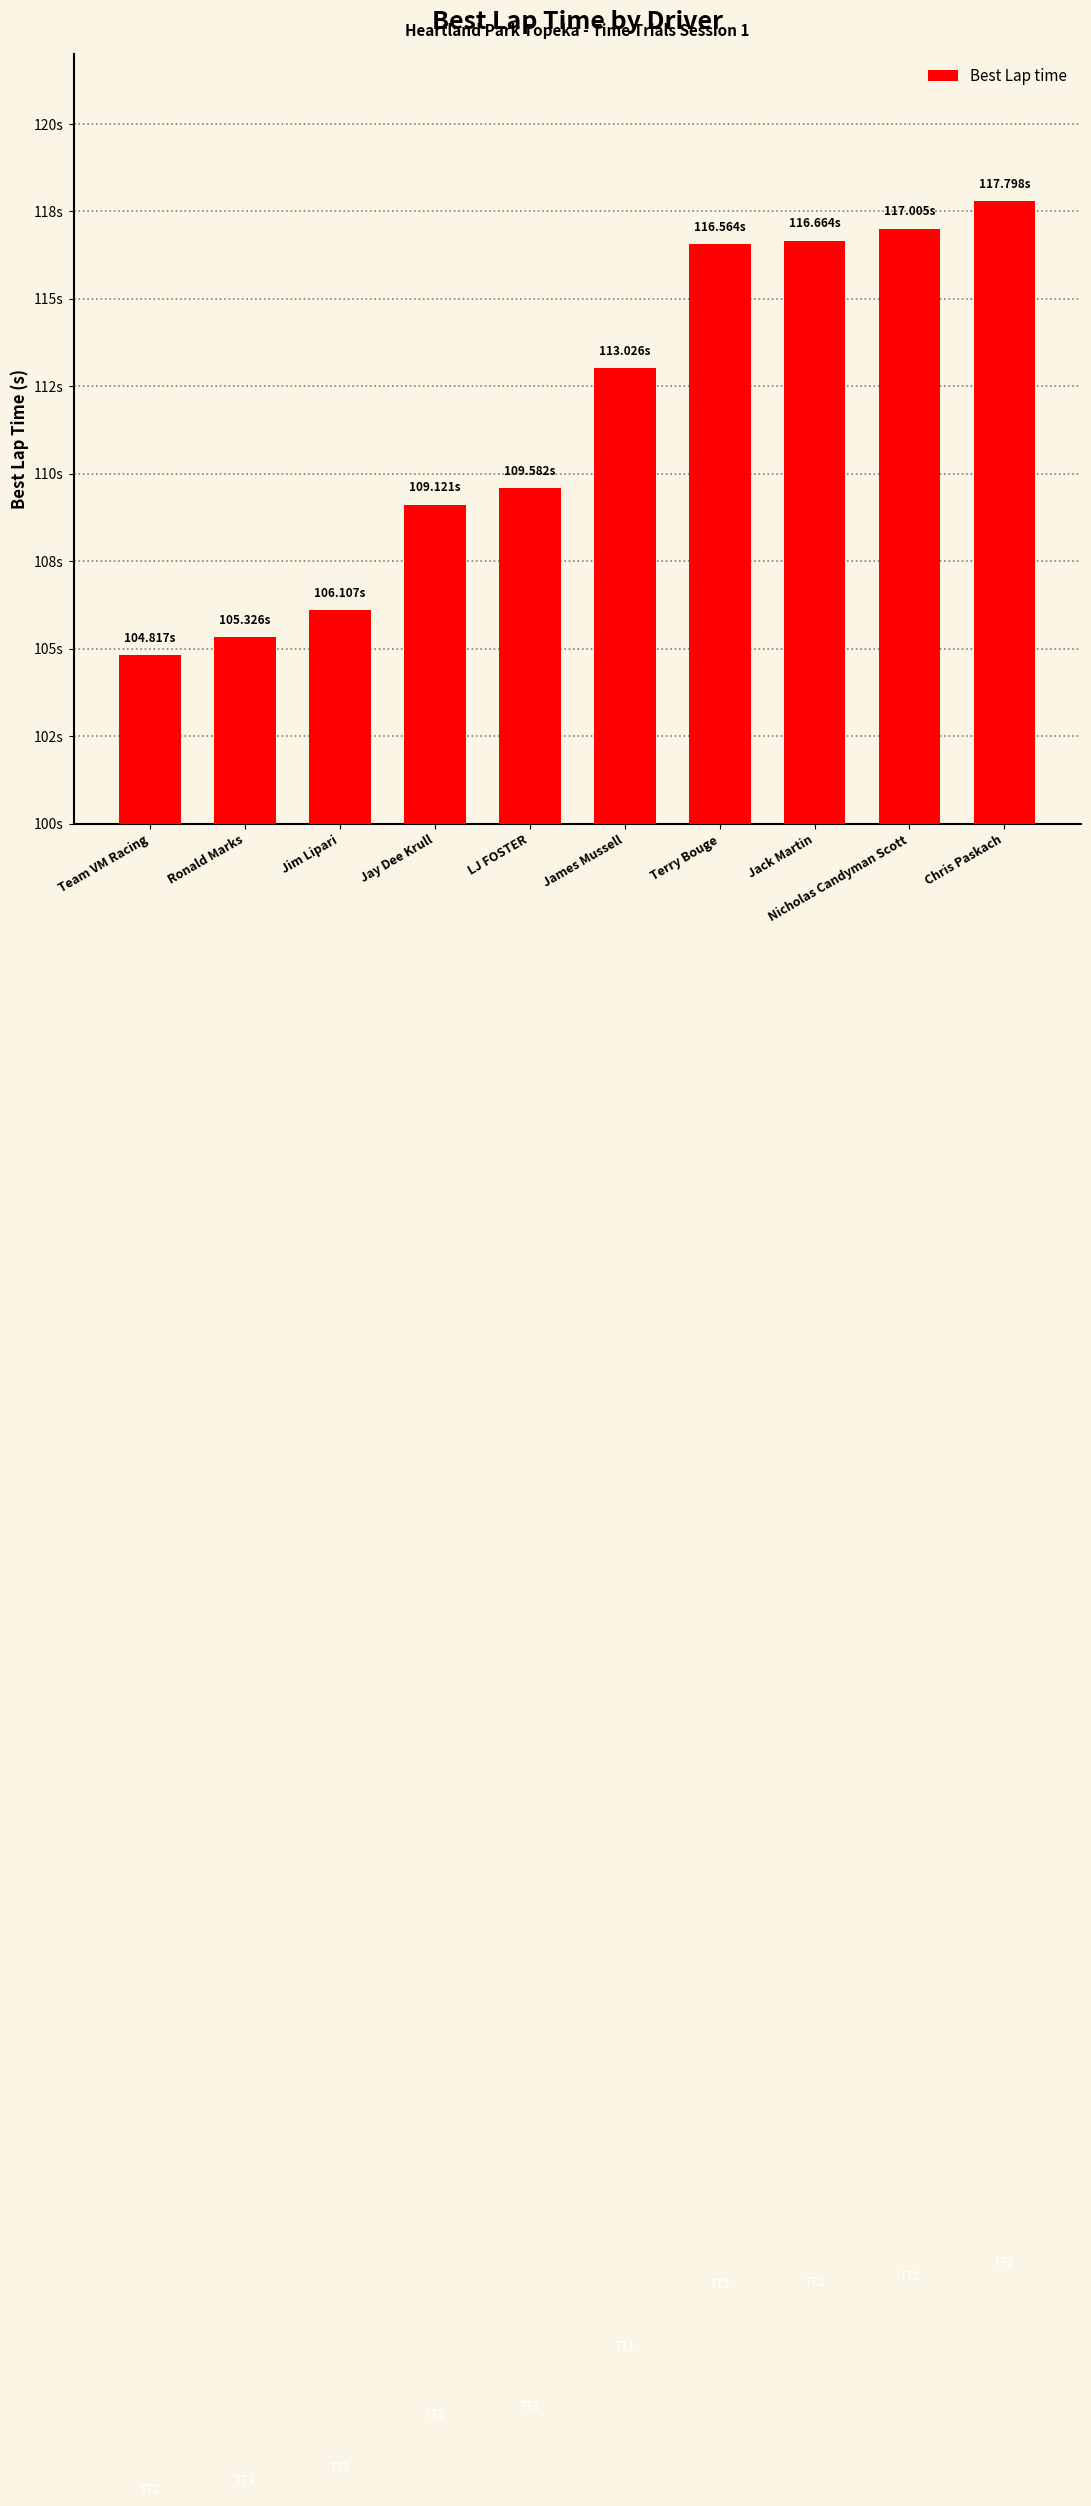

Between Jack Martin and Terry Bouge, which is larger?

Jack Martin